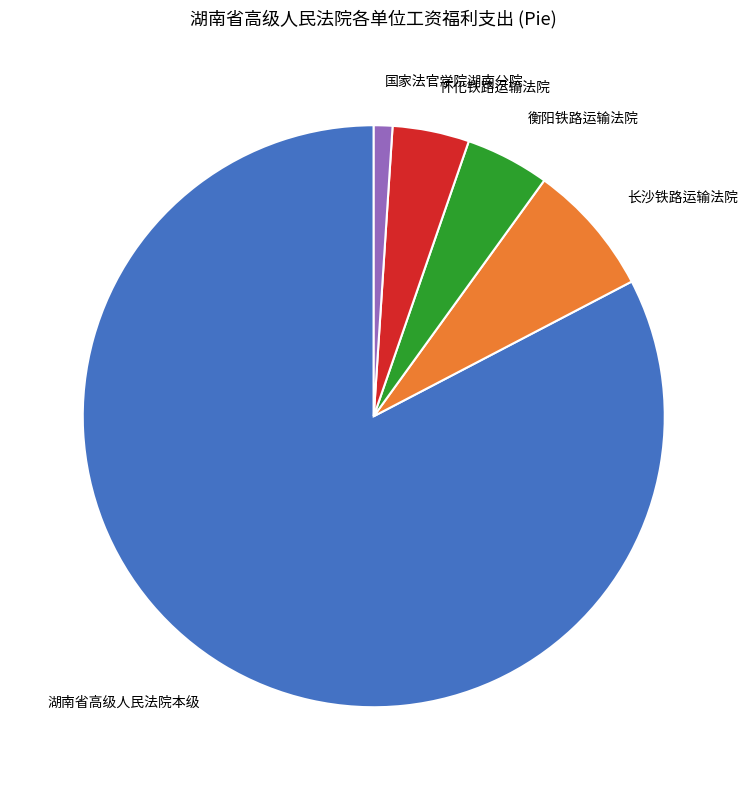

Which slice is the smallest?

国家法官学院湖南分院